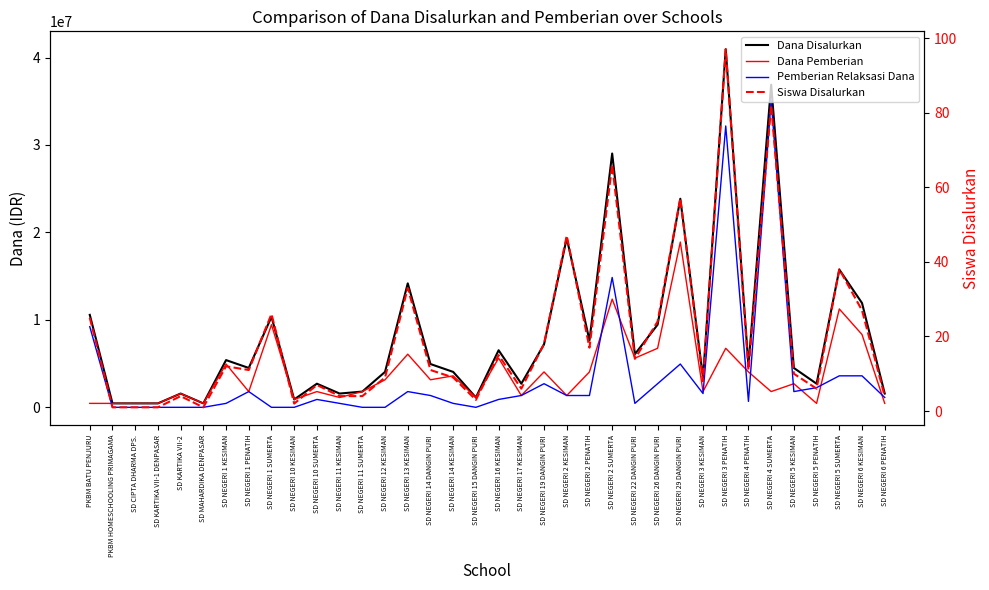

In Dana Pemberian, how many points are lower than both neighbors (excluding endpoints)?

12